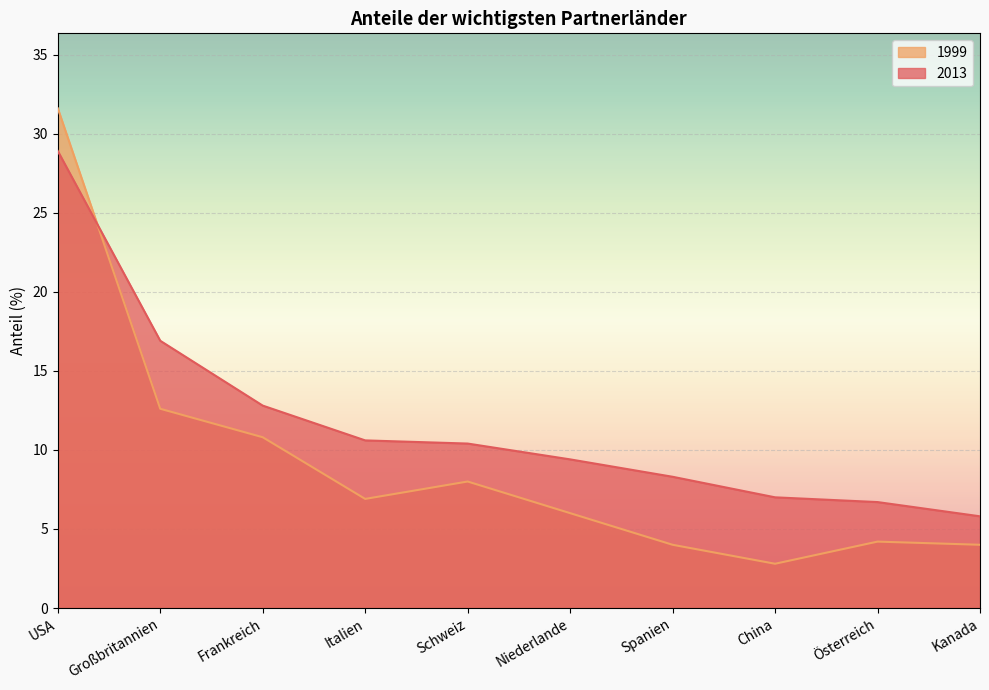

Reading left to right, list all the values displayed in this chart.

2013: 28.9	16.9	12.8	10.6	10.4	9.4	8.3	7.0	6.7	5.8
1999: 31.6	12.6	10.8	6.9	8.0	6.0	4.0	2.8	4.2	4.0